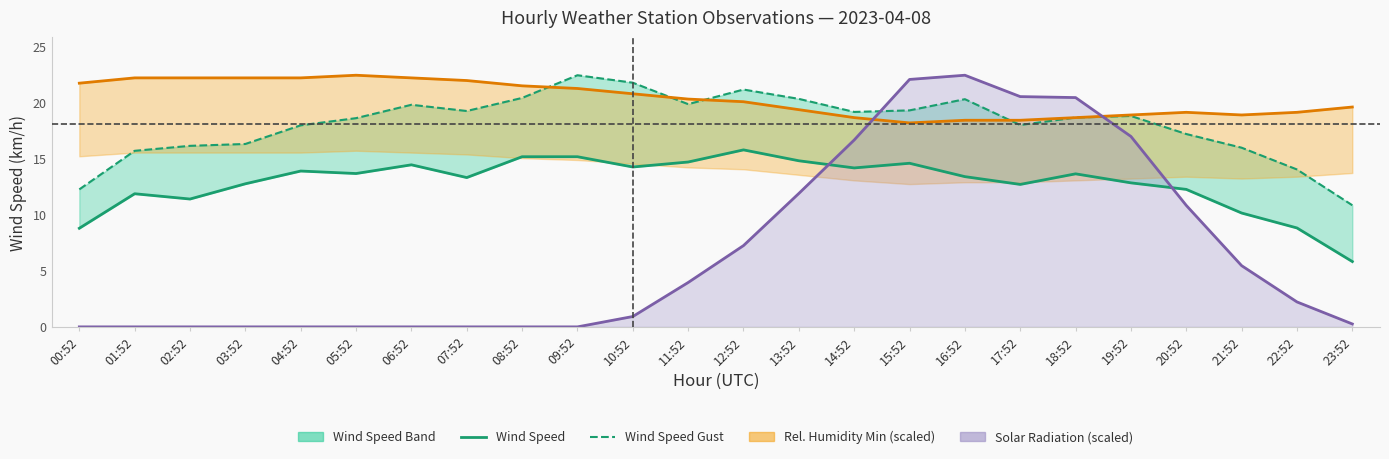

What is the sum of all Wind Speed values?

308.9